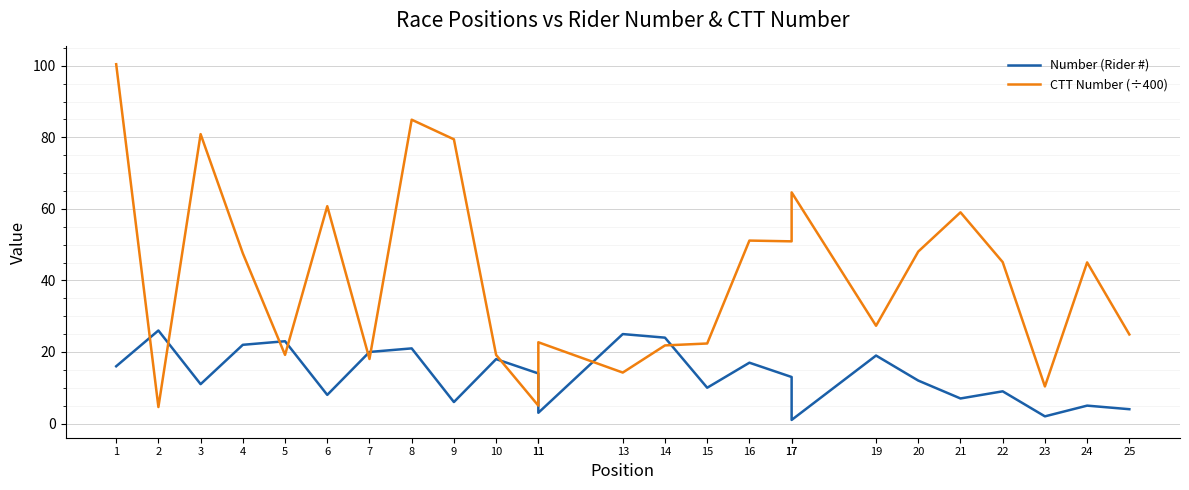

Reading left to right, transcribe all the data shown in this chart.

Number (Rider #): 1=16.0	2=26.0	3=11.0	4=22.0	5=23.0	6=8.0	7=20.0	8=21.0	9=6.0	10=18.0	11=14.0	11=3.0	13=25.0	14=24.0	15=10.0	16=17.0	17=13.0	17=1.0	19=19.0	20=12.0	21=7.0	22=9.0	23=2.0	24=5.0	25=4.0
CTT Number (÷400): 1=100.4	2=4.6	3=80.9	4=47.6	5=19.2	6=60.7	7=18.0	8=84.9	9=79.4	10=19.2	11=5.0	11=22.7	13=14.2	14=21.8	15=22.4	16=51.1	17=50.9	17=64.6	19=27.3	20=48.1	21=59.0	22=45.1	23=10.4	24=45.0	25=24.9